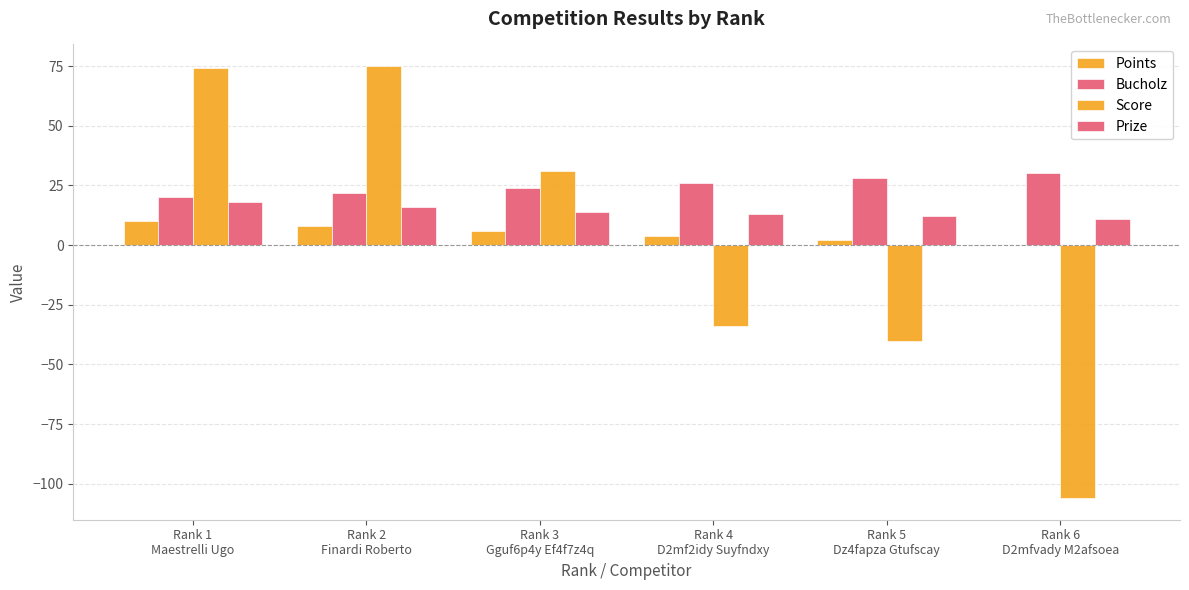

At which label is Prize closest to 14?

Rank 3
Gguf6p4y Ef4f7z4q